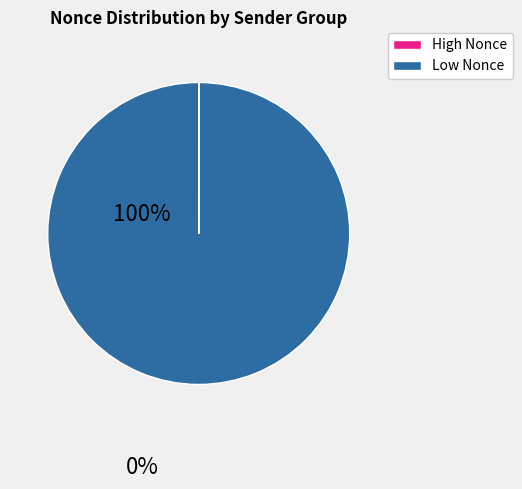

Which slice is the largest?

High Nonce